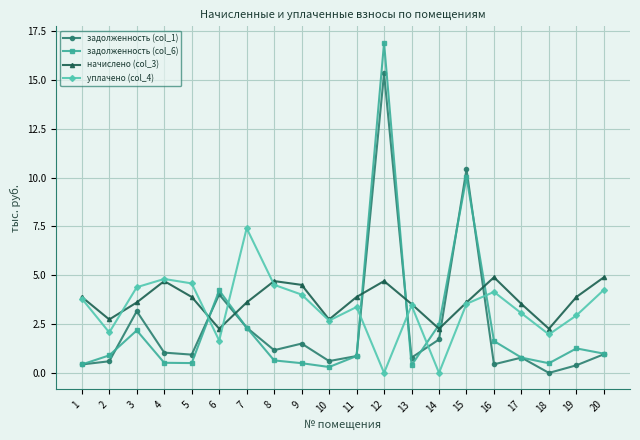

What is the spread (max minus min) of values at 19?

3.5